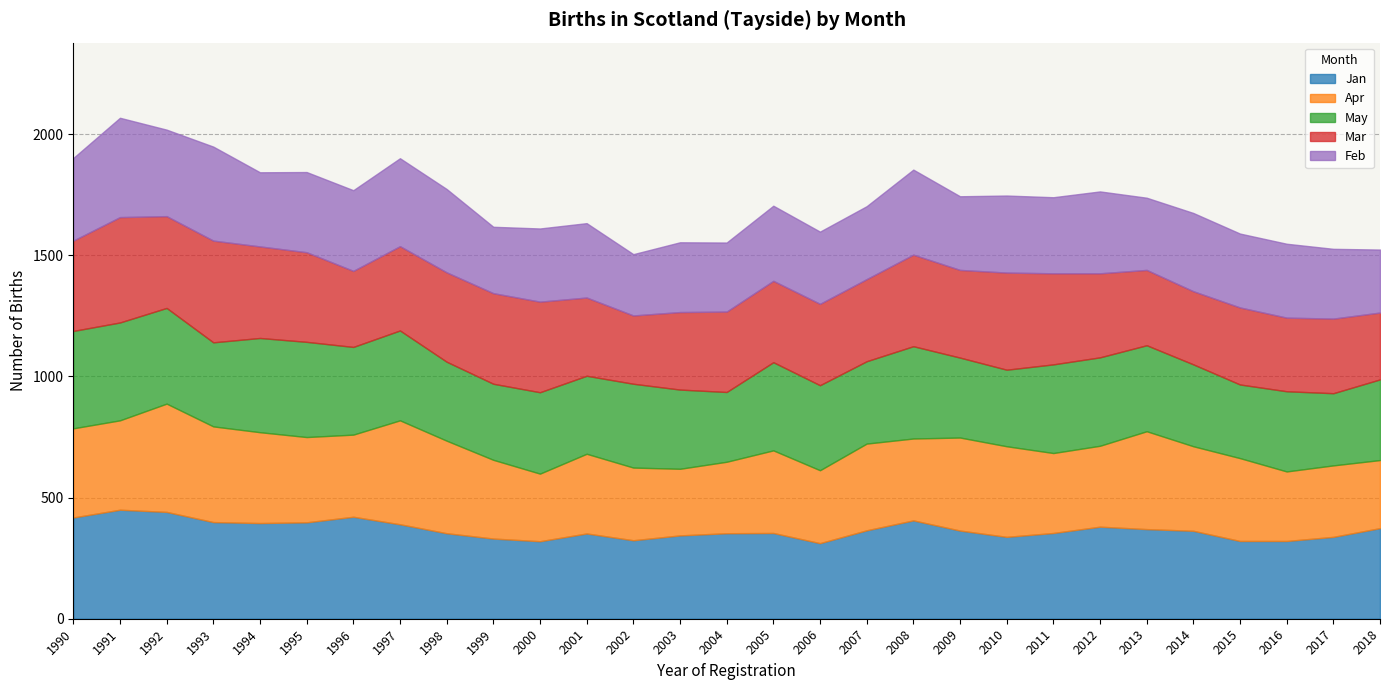

Is the value of Feb at 2017 greater than the value of May at 2000?

No